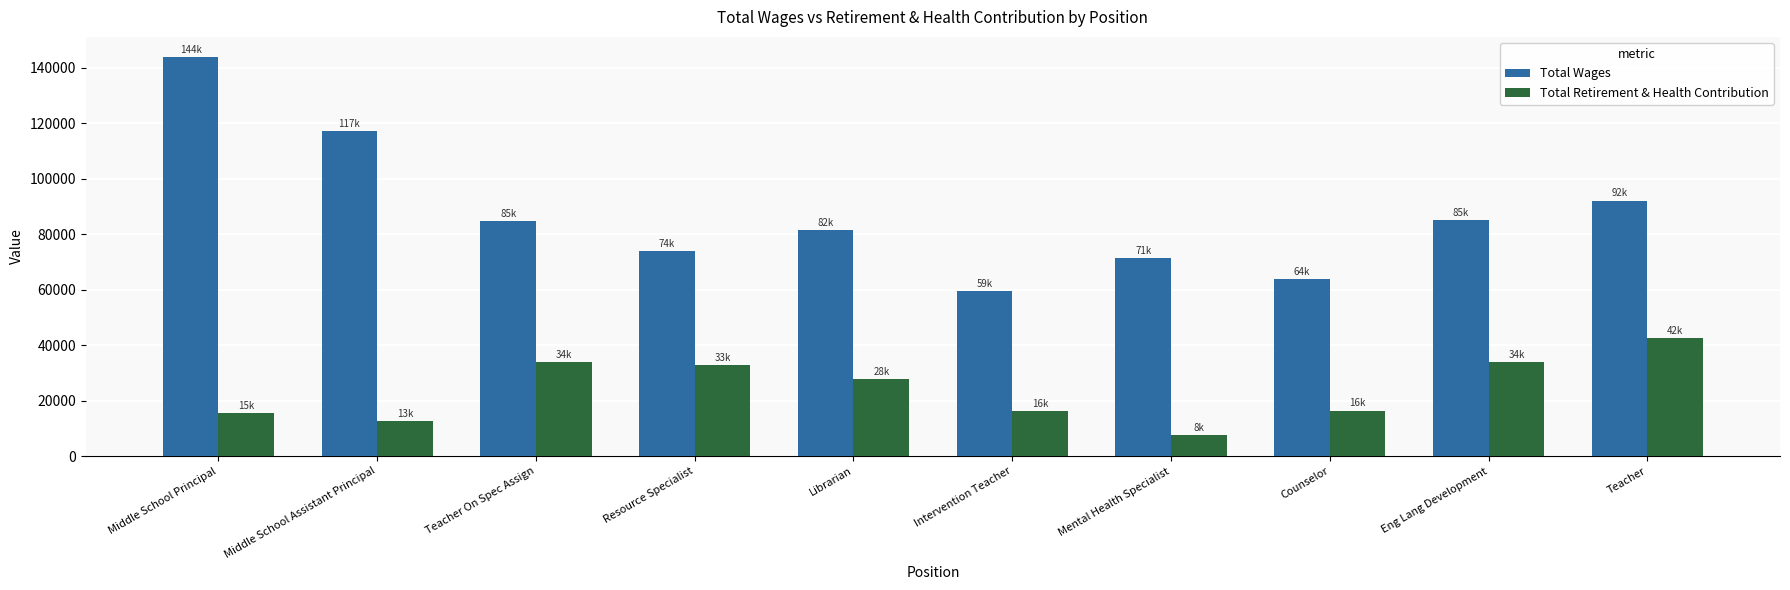

Which series changed the most between Intervention Teacher and Mental Health Specialist?

Total Wages